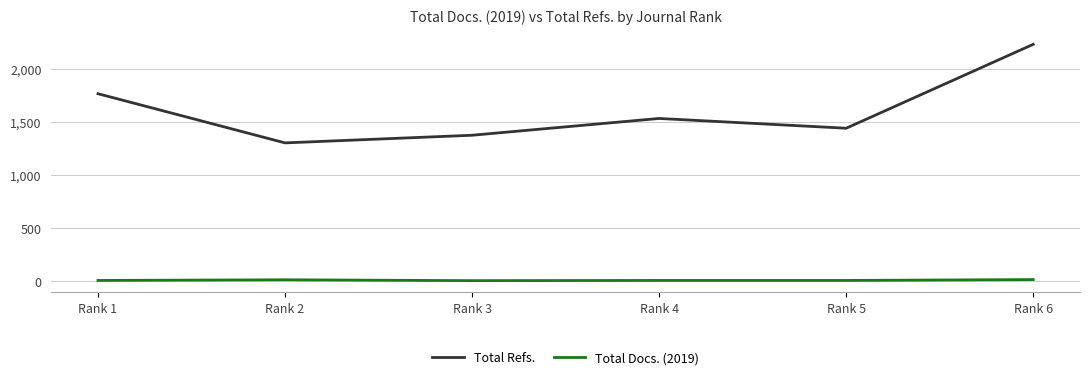

What is the sum of all Total Docs. (2019) values?

66